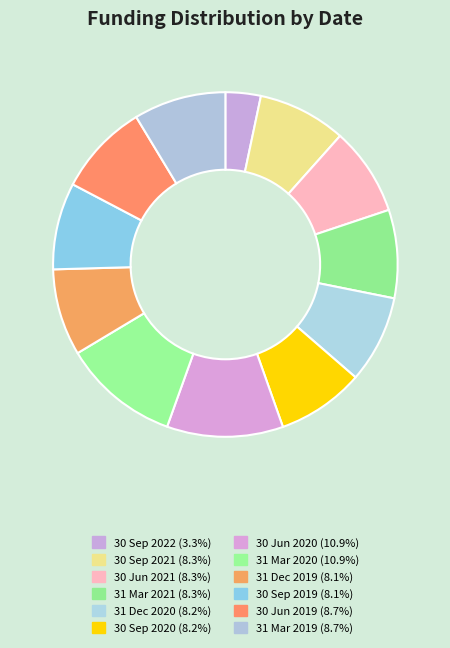

What is the ratio of the value at 30 Sep 2020 to the value at 31 Mar 2021?

1.0